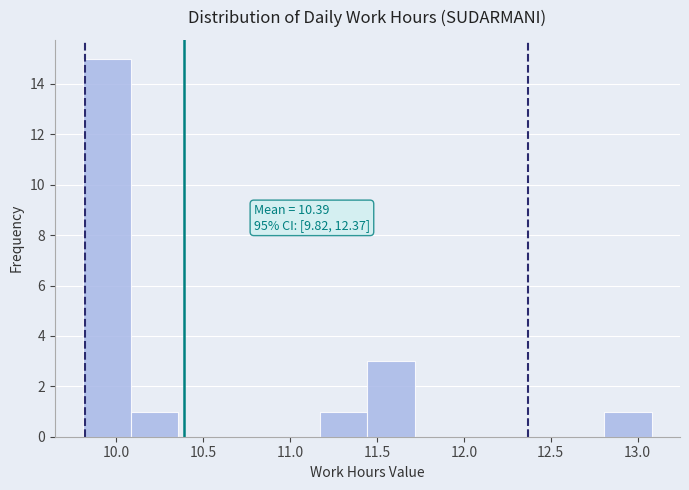

Which range on the x-axis has the tallest bar?

9.80 to 10.10